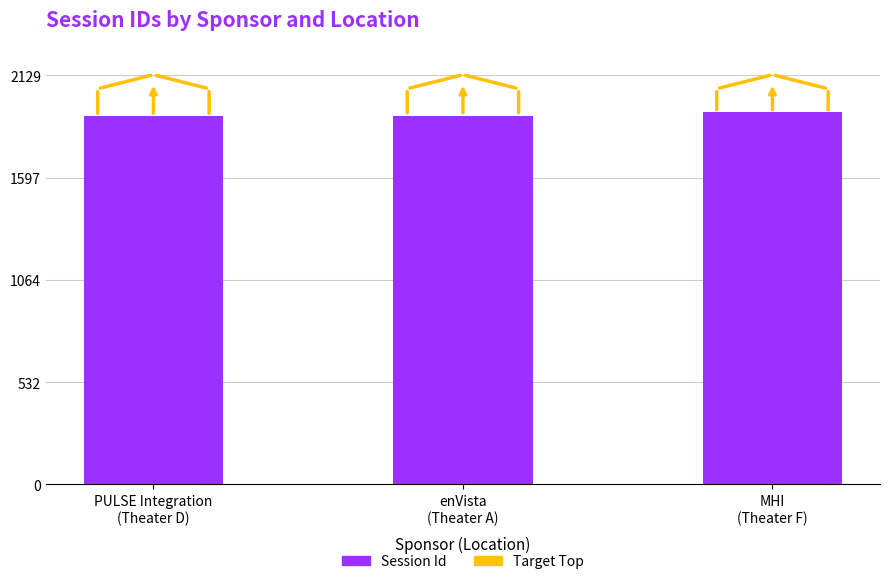

What is the value of the 3rd bar from the left?

1936